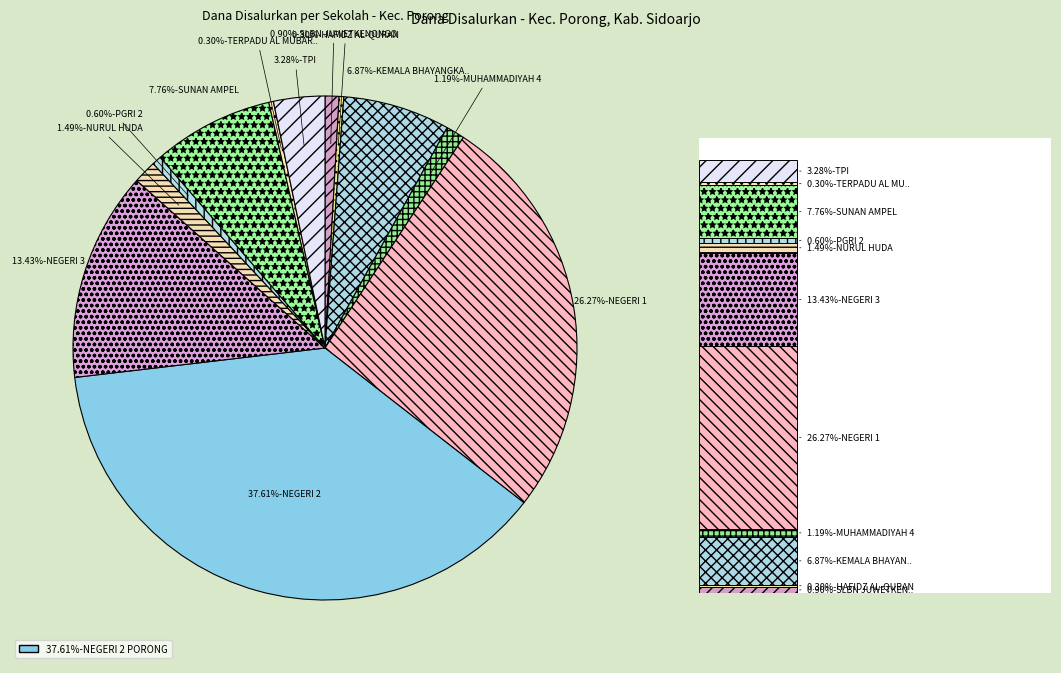

What is the largest slice in the pie chart?

SMP NEGERI 2 PORONG